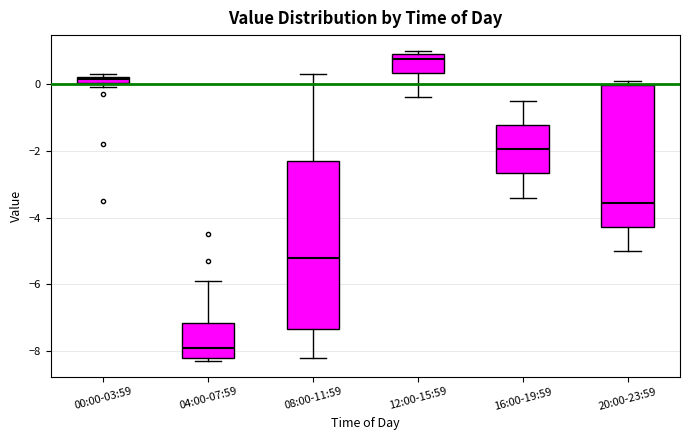

Where is the upper edge of the box for 12:00-15:59 on the y-axis? The values are not printed on the chart, so give them approximately, as read against the axis.

1.0